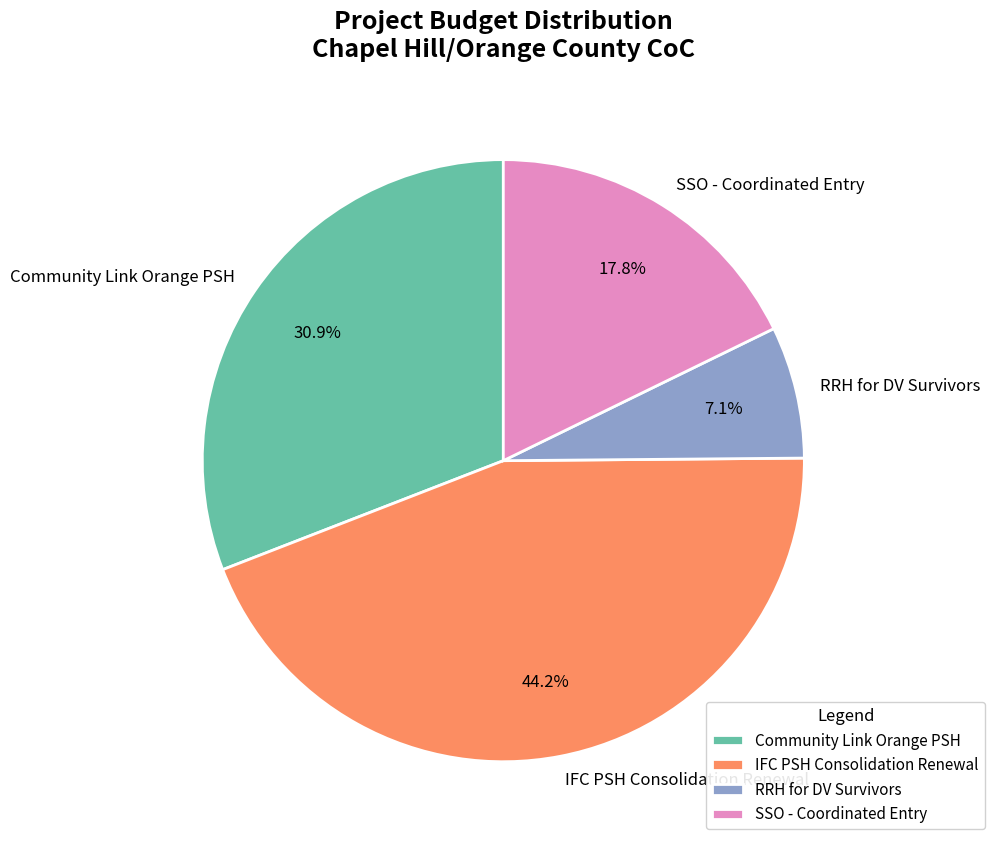

Between Community Link Orange PSH and IFC PSH Consolidation Renewal, which is larger?

IFC PSH Consolidation Renewal